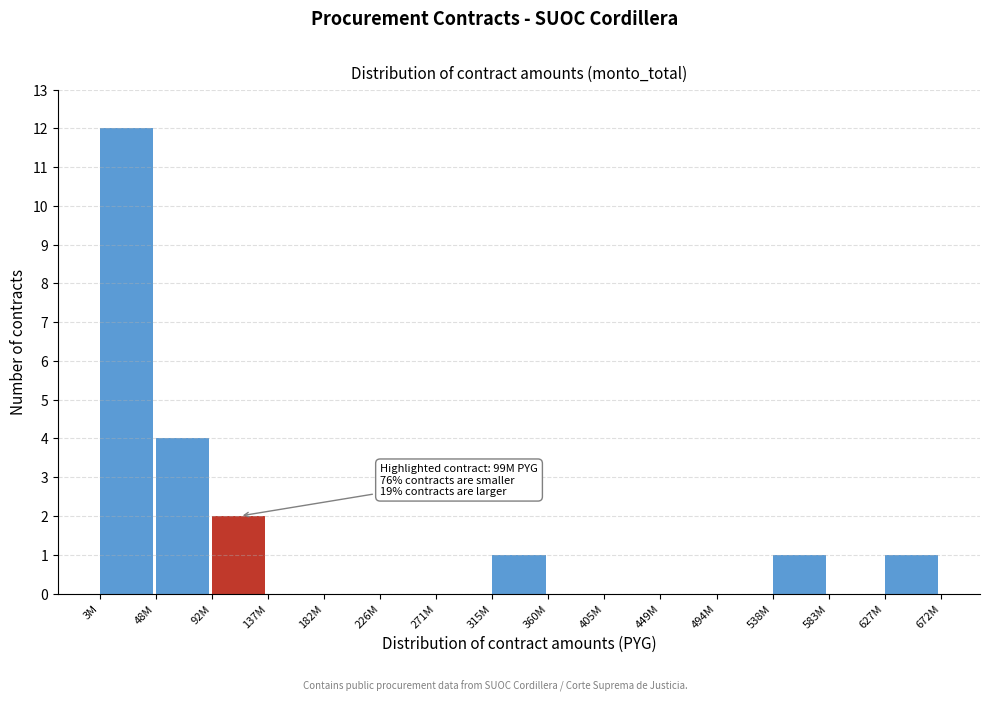

Reading right to left, extract all data points from this chart.

627M=1	583M=0	538M=1	494M=0	449M=0	405M=0	360M=0	315M=1	271M=0	226M=0	182M=0	137M=0	92M=2	48M=4	3M=12